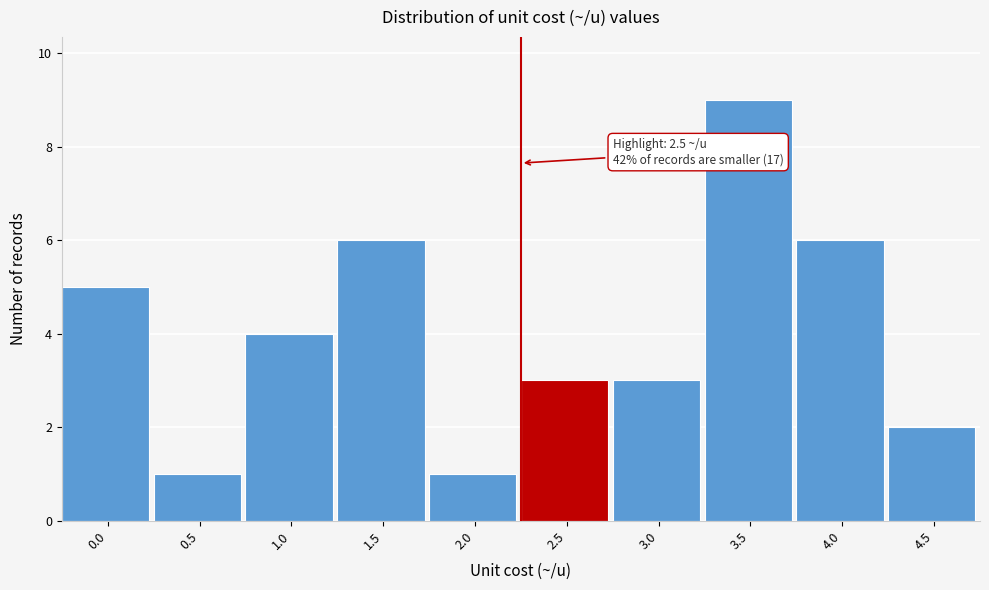

Reading left to right, list all the values displayed in this chart.

5	1	4	6	1	3	3	9	6	2